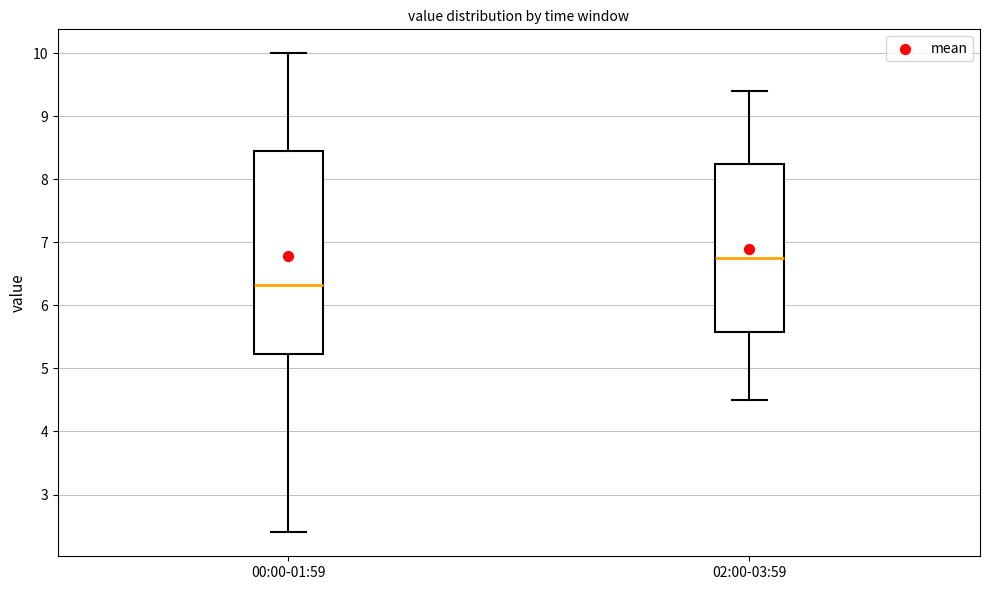

Which box's median line is the highest?

02:00-03:59